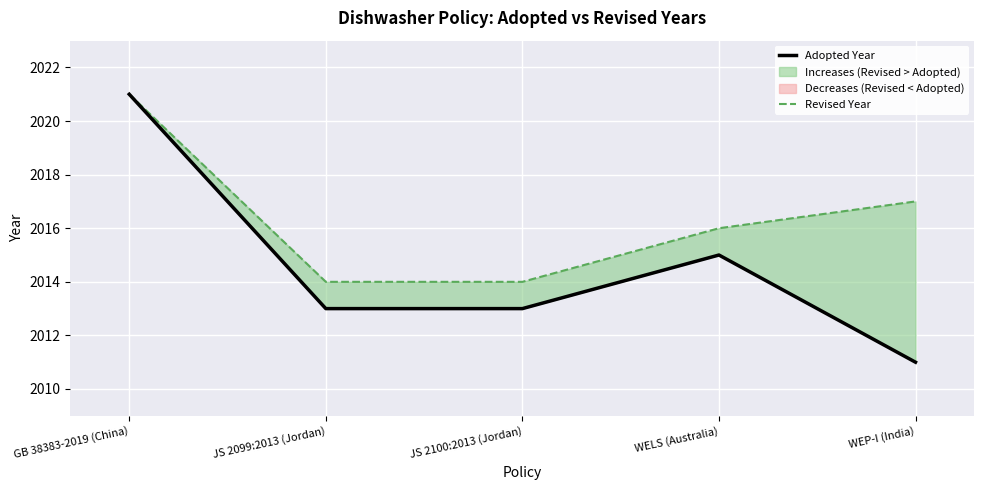

Reading left to right, list all the values displayed in this chart.

Adopted Year: 2021	2013	2013	2015	2011
Revised Year: 2021	2014	2014	2016	2017